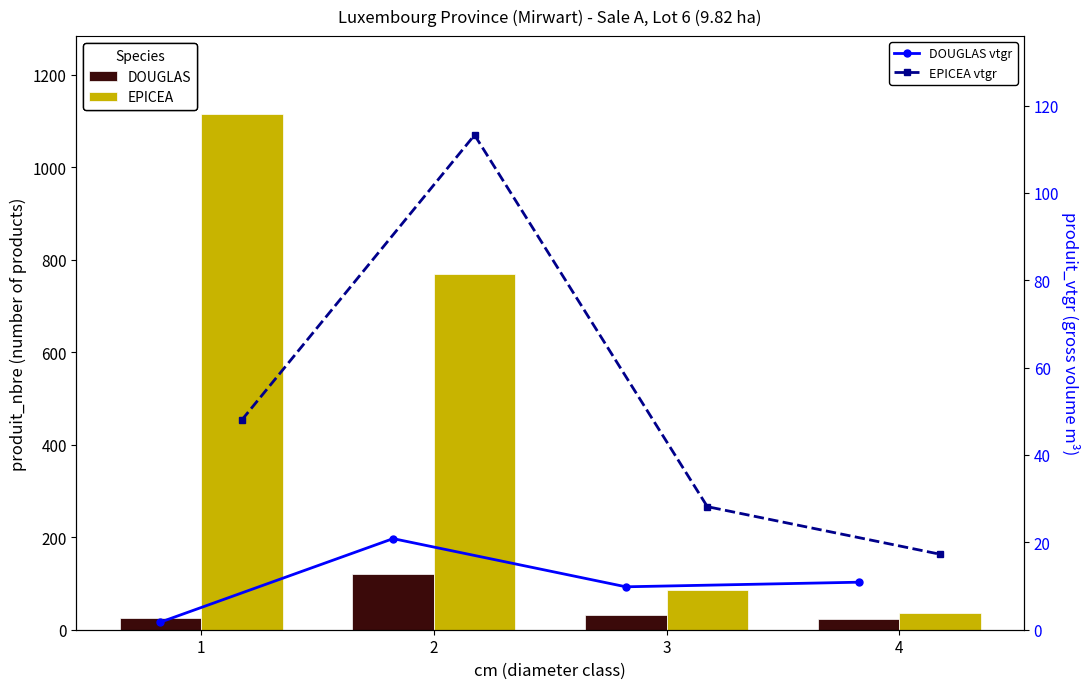

Which series has the largest range (max minus min)?

EPICEA